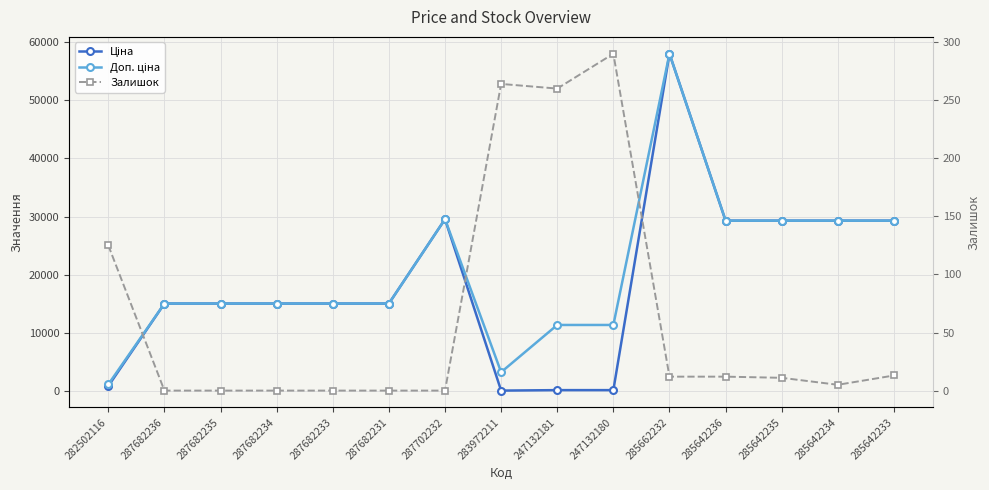

The Залишок series shows -123.2 at 287682236. True or false?

False